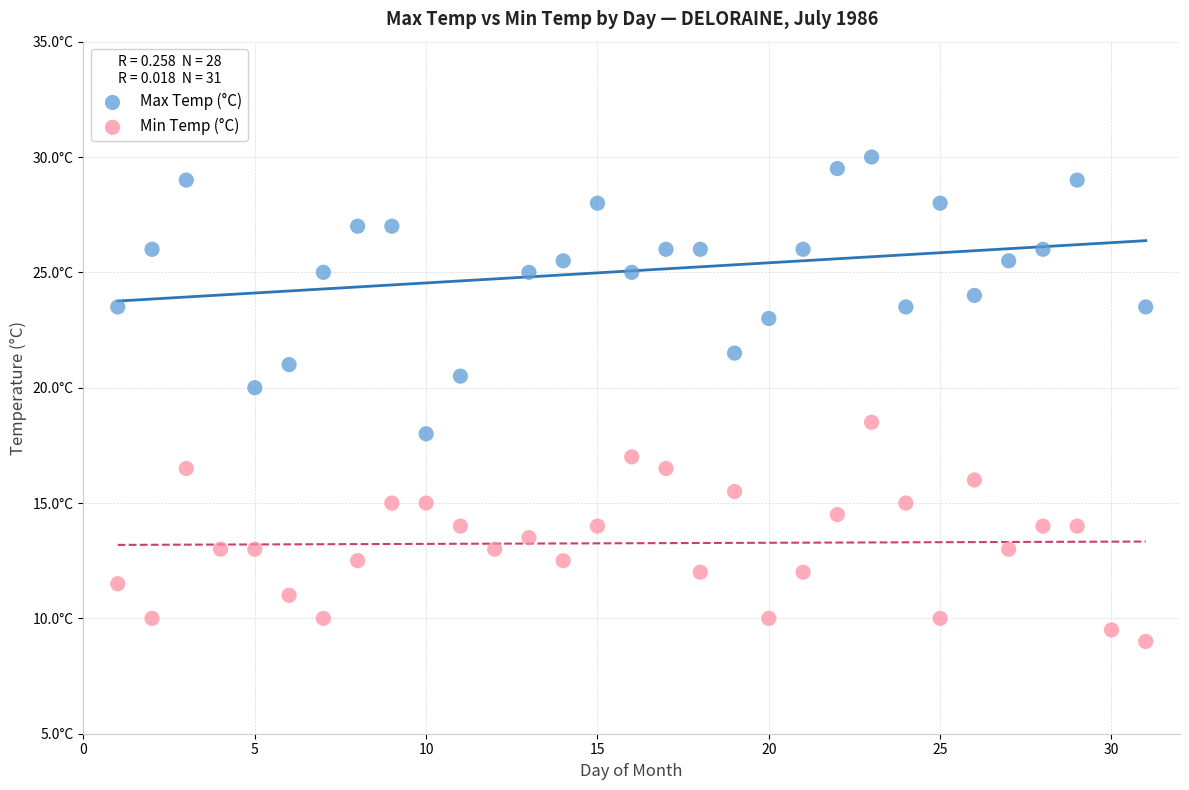

What are all the series names shown in the legend?

Max Temp (°C), Min Temp (°C)